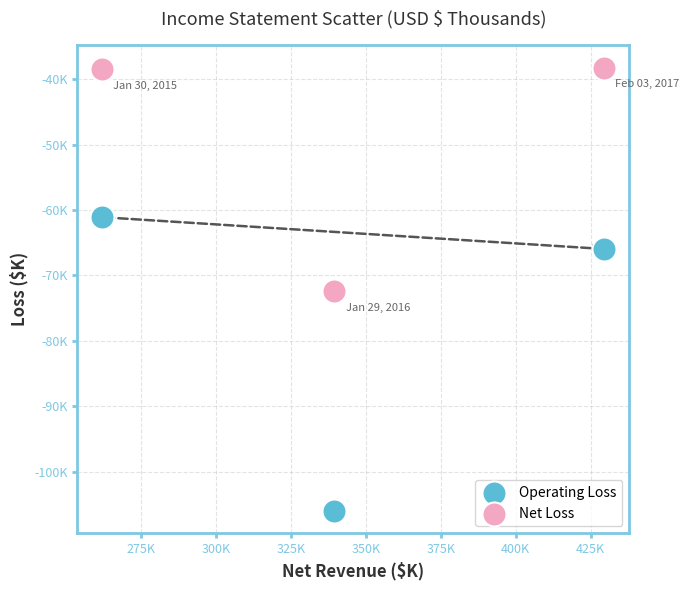

Which series reaches the minimum Y coordinate?

Operating Loss